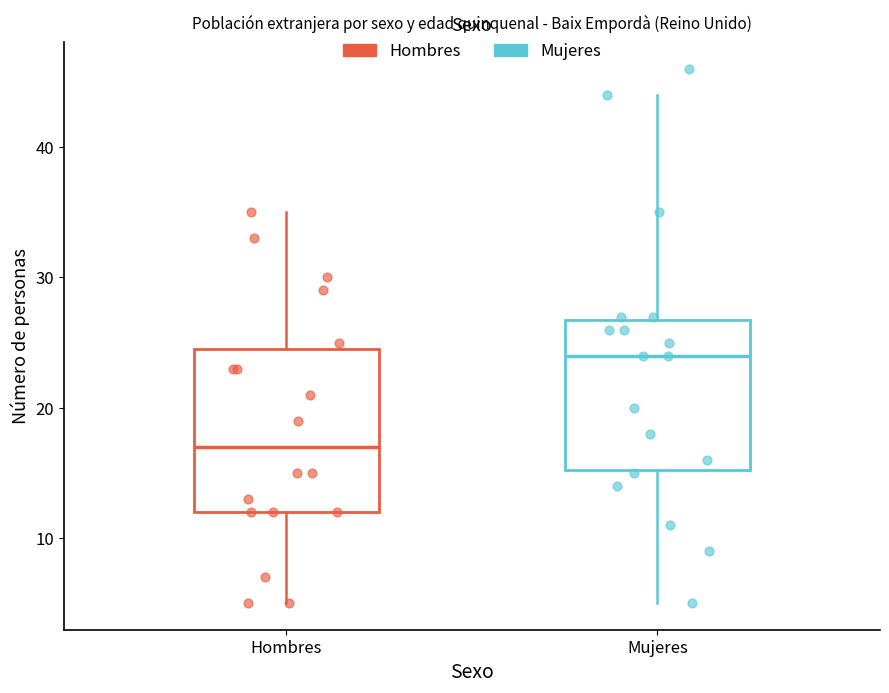

Where is the lower edge of the box for Mujeres on the y-axis? The values are not printed on the chart, so give them approximately, as read against the axis.

15